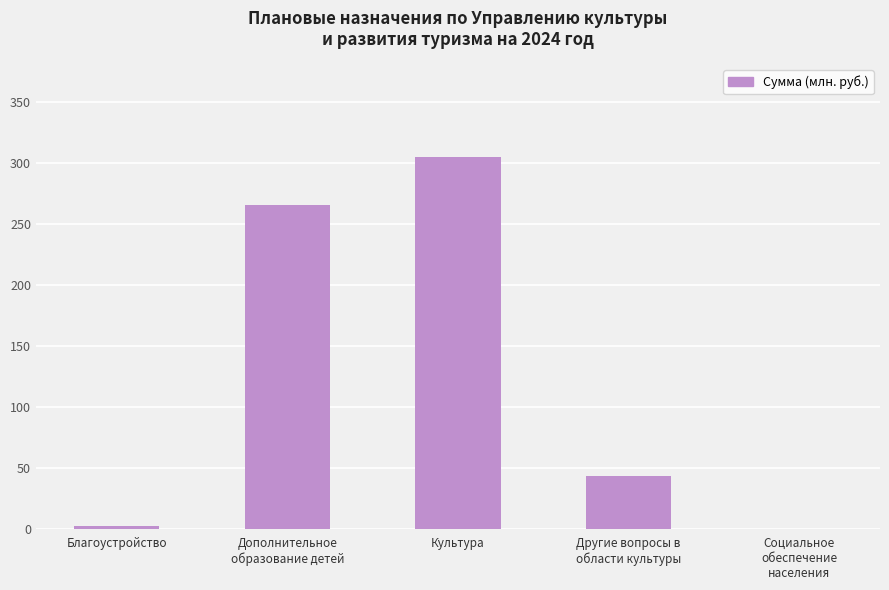

What is the maximum value shown in the chart?

304.7